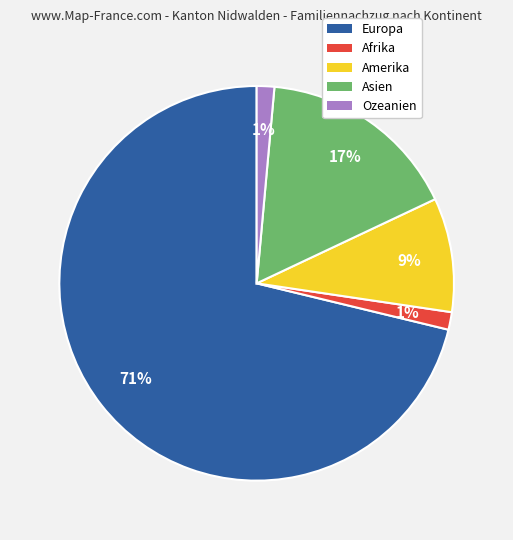

Which category accounts for the majority?

Europa